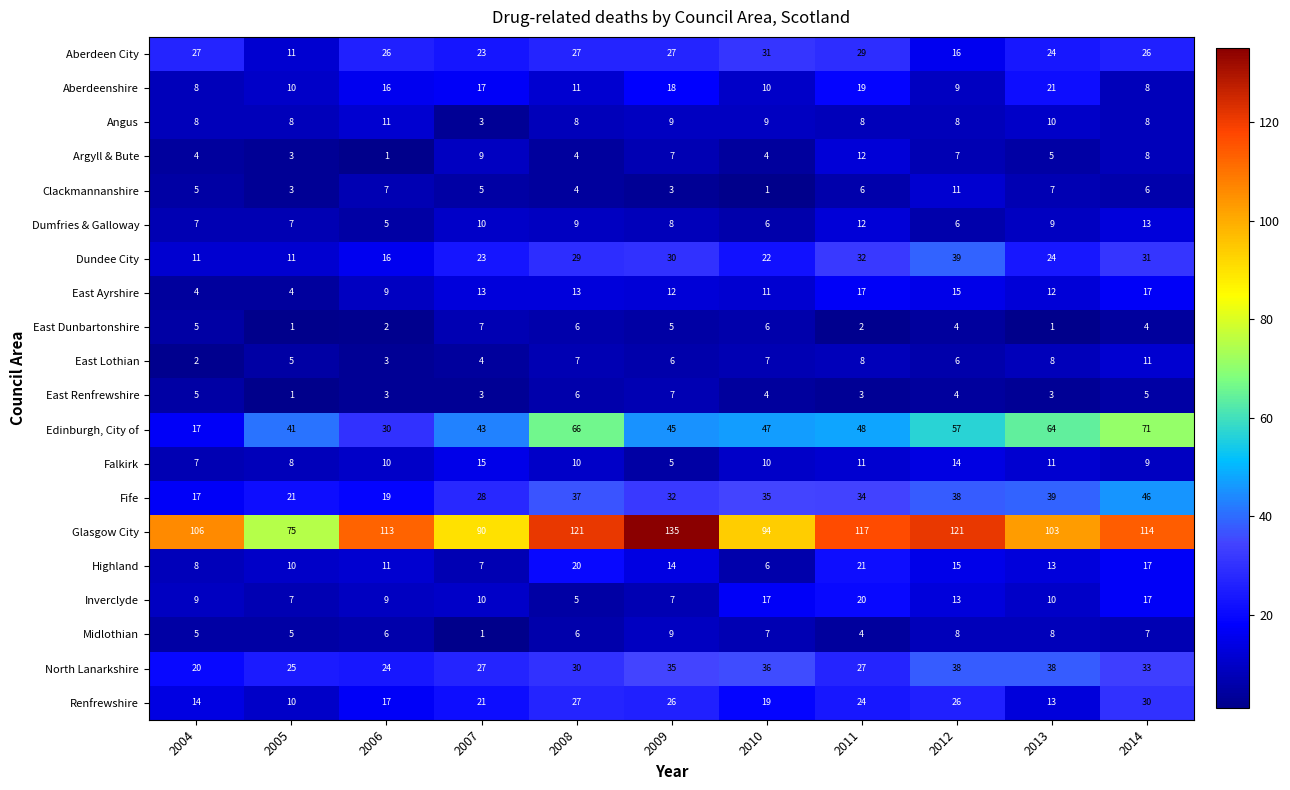

What value does the Renfrewshire series have at 2005, to the nearest 10?

10